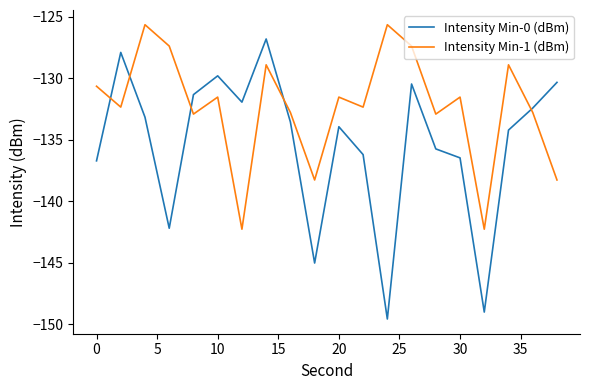

After their last crossing, which series has the higher values: Intensity Min-1 (dBm) or Intensity Min-0 (dBm)?

Intensity Min-0 (dBm)